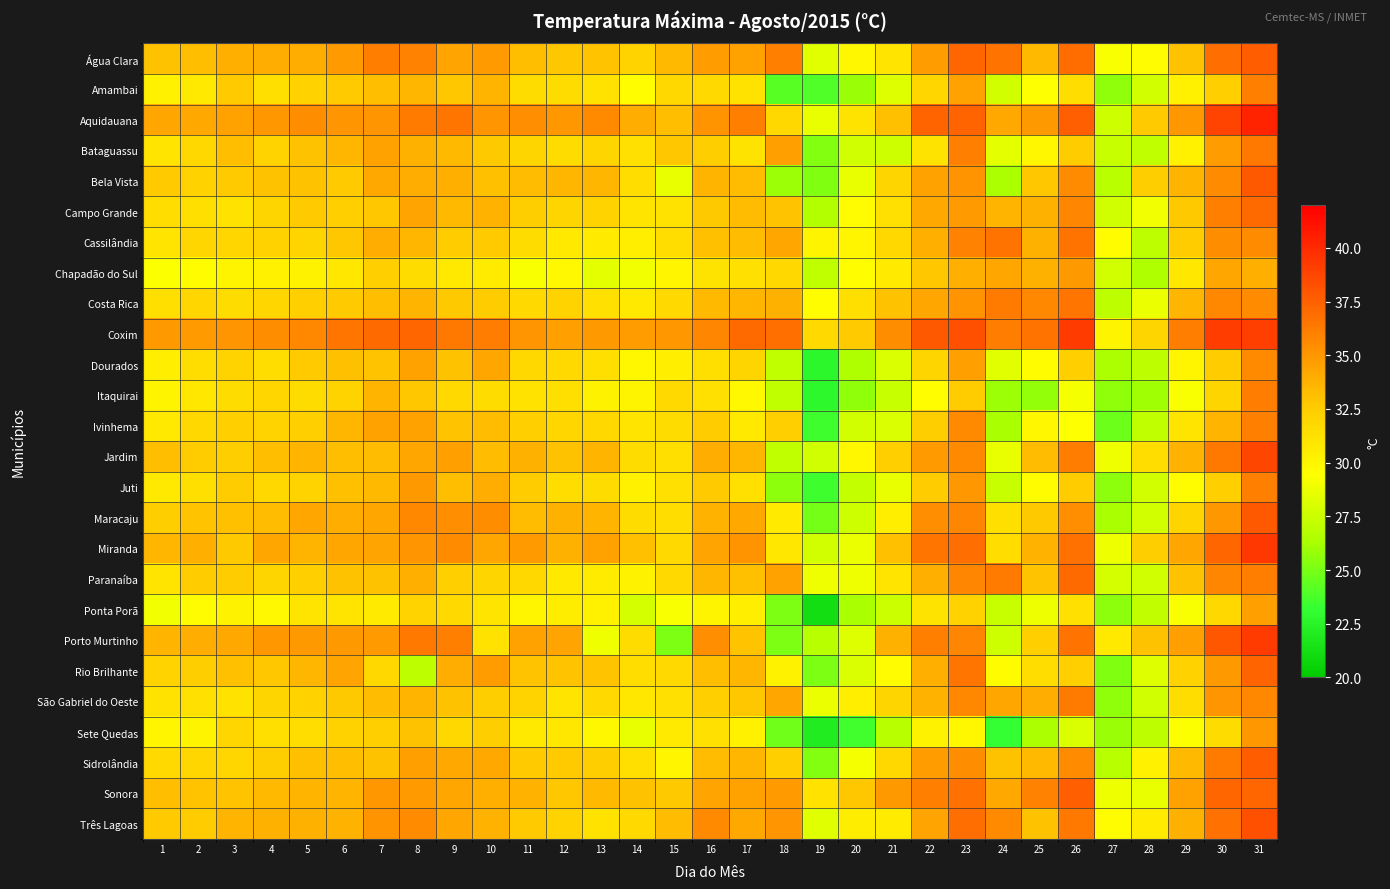

Which series has the largest total across all categories?

Coxim